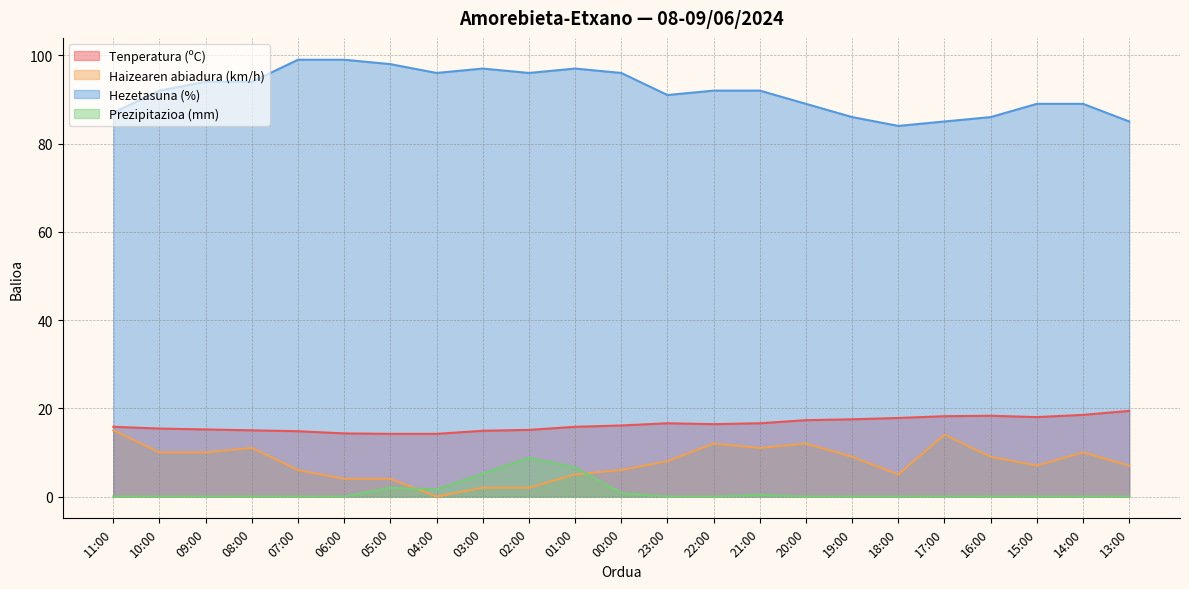

Reading right to left, extract all data points from this chart.

Tenperatura (ºC): 13:00=19.4	14:00=18.5	15:00=18.0	16:00=18.3	17:00=18.2	18:00=17.8	19:00=17.5	20:00=17.3	21:00=16.6	22:00=16.4	23:00=16.6	00:00=16.1	01:00=15.8	02:00=15.1	03:00=14.9	04:00=14.2	05:00=14.2	06:00=14.3	07:00=14.8	08:00=15.0	09:00=15.2	10:00=15.4	11:00=15.8
Haizearen abiadura (km/h): 13:00=7.0	14:00=10.0	15:00=7.0	16:00=9.0	17:00=14.0	18:00=5.0	19:00=9.0	20:00=12.0	21:00=11.0	22:00=12.0	23:00=8.0	00:00=6.0	01:00=5.0	02:00=2.0	03:00=2.0	04:00=0.0	05:00=4.0	06:00=4.0	07:00=6.0	08:00=11.0	09:00=10.0	10:00=10.0	11:00=15.0
Hezetasuna (%): 13:00=85.0	14:00=89.0	15:00=89.0	16:00=86.0	17:00=85.0	18:00=84.0	19:00=86.0	20:00=89.0	21:00=92.0	22:00=92.0	23:00=91.0	00:00=96.0	01:00=97.0	02:00=96.0	03:00=97.0	04:00=96.0	05:00=98.0	06:00=99.0	07:00=99.0	08:00=94.0	09:00=94.0	10:00=92.0	11:00=87.0
Prezipitazioa (mm): 13:00=0.0	14:00=0.0	15:00=0.0	16:00=0.0	17:00=0.0	18:00=0.0	19:00=0.0	20:00=0.0	21:00=0.4	22:00=0.0	23:00=0.0	00:00=0.8	01:00=6.6	02:00=8.8	03:00=5.2	04:00=1.6	05:00=2.0	06:00=0.0	07:00=0.0	08:00=0.0	09:00=0.0	10:00=0.0	11:00=0.0